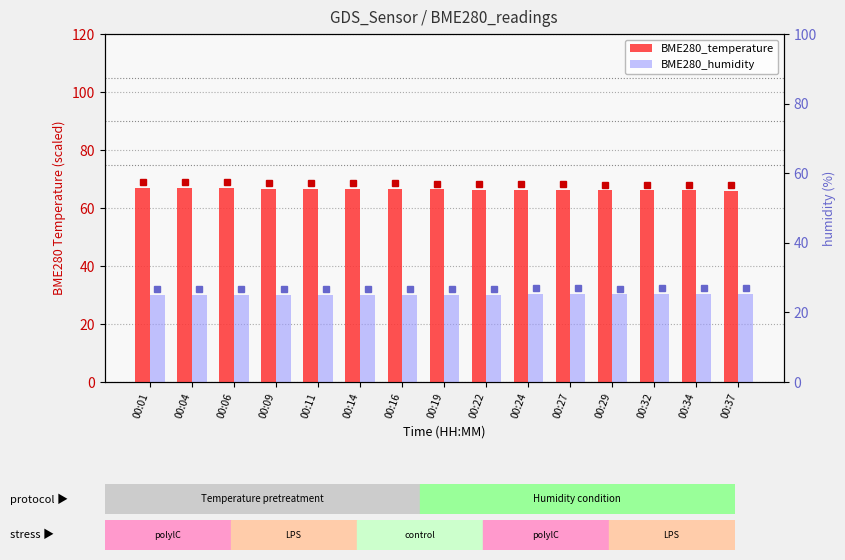

Reading left to right, what are all the values shown in this chart?

BME280_temperature: 00:01=67.0	00:04=66.9	00:06=66.8	00:09=66.7	00:11=66.7	00:14=66.5	00:16=66.4	00:19=66.4	00:22=66.3	00:24=66.3	00:27=66.2	00:29=66.1	00:32=66.1	00:34=66.1	00:37=66.0
BME280_humidity: 00:01=29.9	00:04=29.9	00:06=30.0	00:09=30.1	00:11=30.1	00:14=30.2	00:16=30.1	00:19=30.1	00:22=30.1	00:24=30.3	00:27=30.3	00:29=30.2	00:32=30.3	00:34=30.3	00:37=30.4